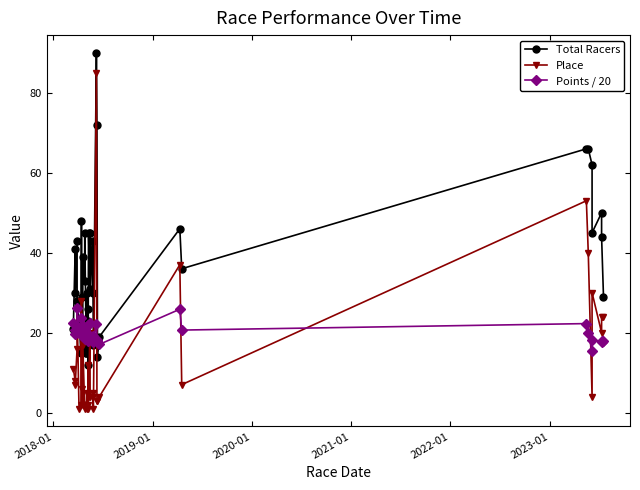

What is the difference between the maximum and minimum values in the Points / 20 series?

10.7